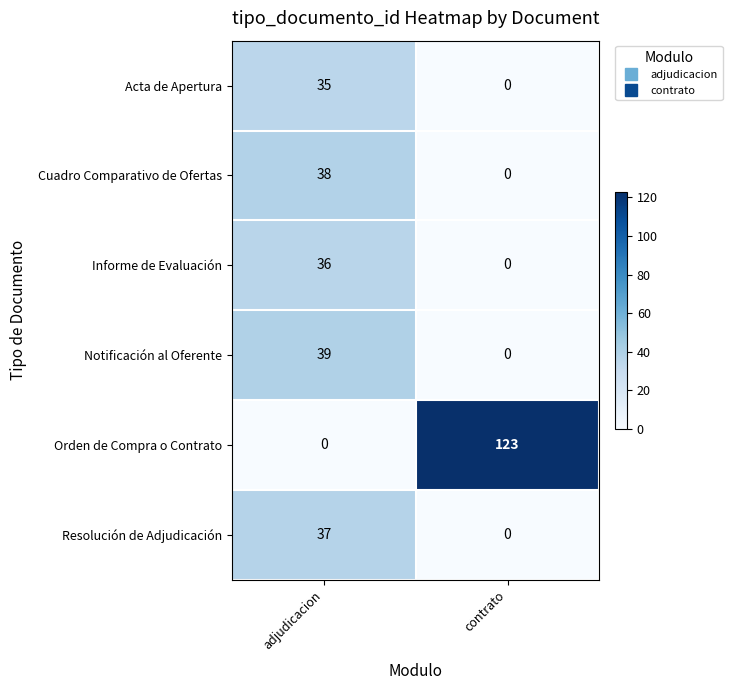

Reading left to right, what are all the values shown in this chart?

Acta de Apertura: adjudicacion=35	contrato=0
Cuadro Comparativo de Ofertas: adjudicacion=38	contrato=0
Informe de Evaluación: adjudicacion=36	contrato=0
Notificación al Oferente: adjudicacion=39	contrato=0
Orden de Compra o Contrato: adjudicacion=0	contrato=123
Resolución de Adjudicación: adjudicacion=37	contrato=0